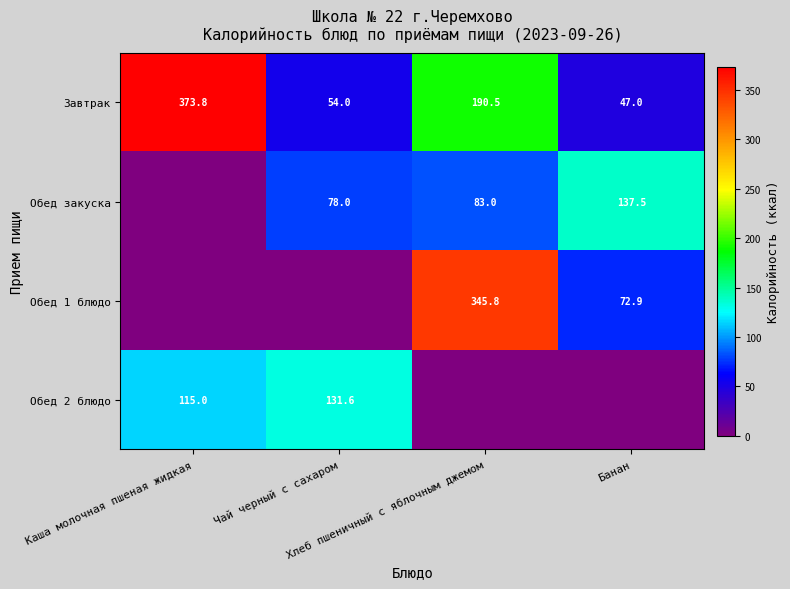

What is the highest value of the Завтрак series?

373.8